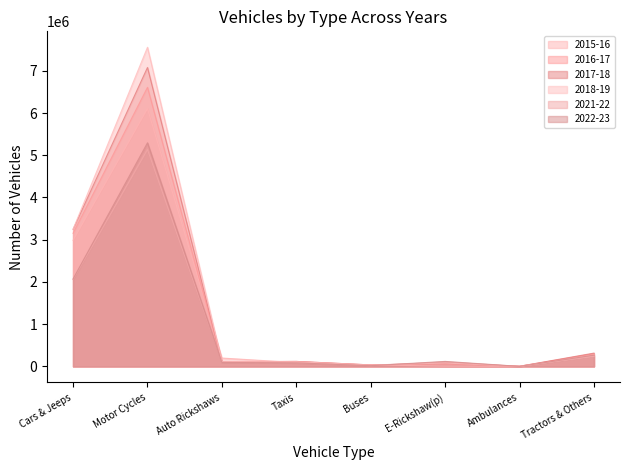

Rank the series by their maximum value, from highest to lowest.

2018-19, 2017-18, 2016-17, 2015-16, 2022-23, 2021-22